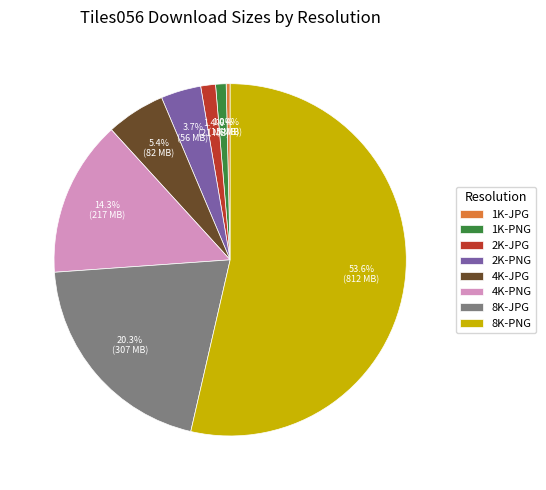

What is the total percentage of 1K-PNG and 4K-PNG?

15.3%